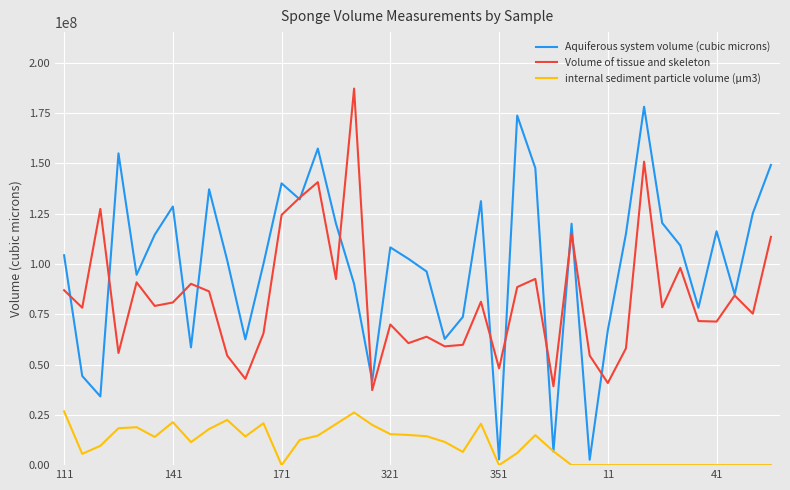

Which series has the largest total across all categories?

Aquiferous system volume (cubic microns)